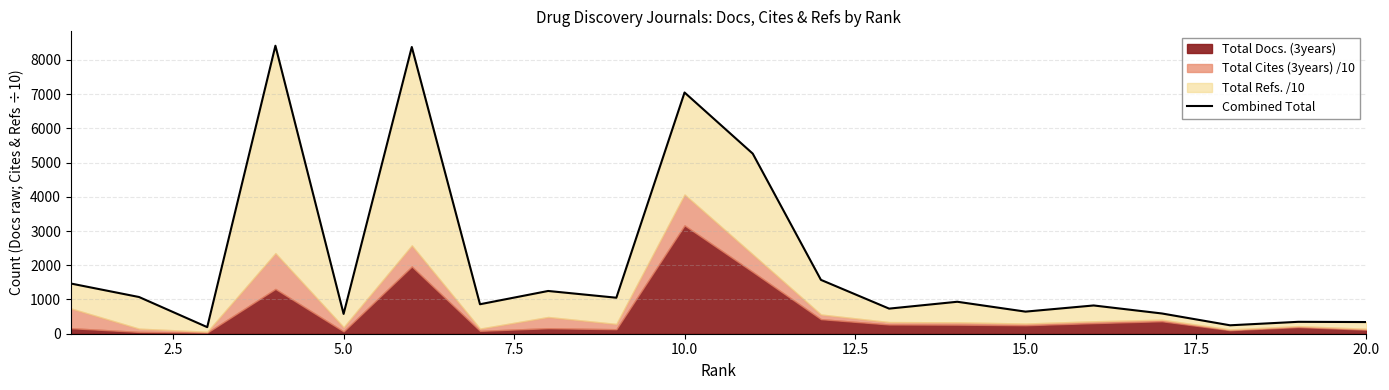

What is the greatest value displayed?

8414.1